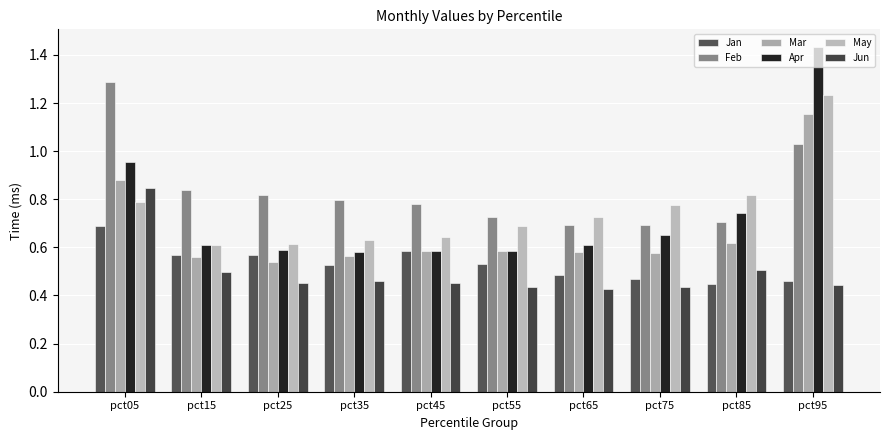

Which category has the lowest value across all series?

pct65